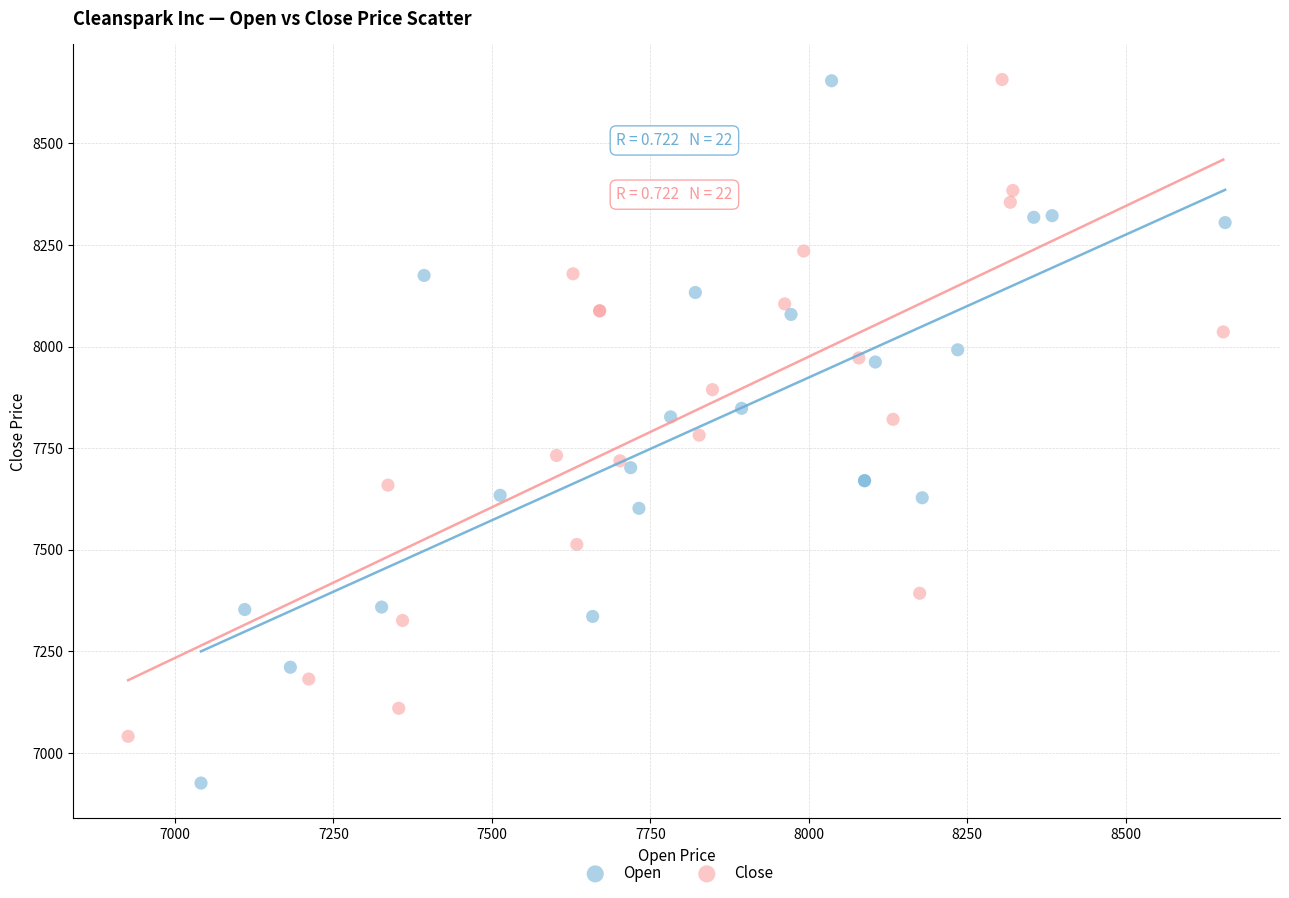

Which series contains the lowest Y value?

Open